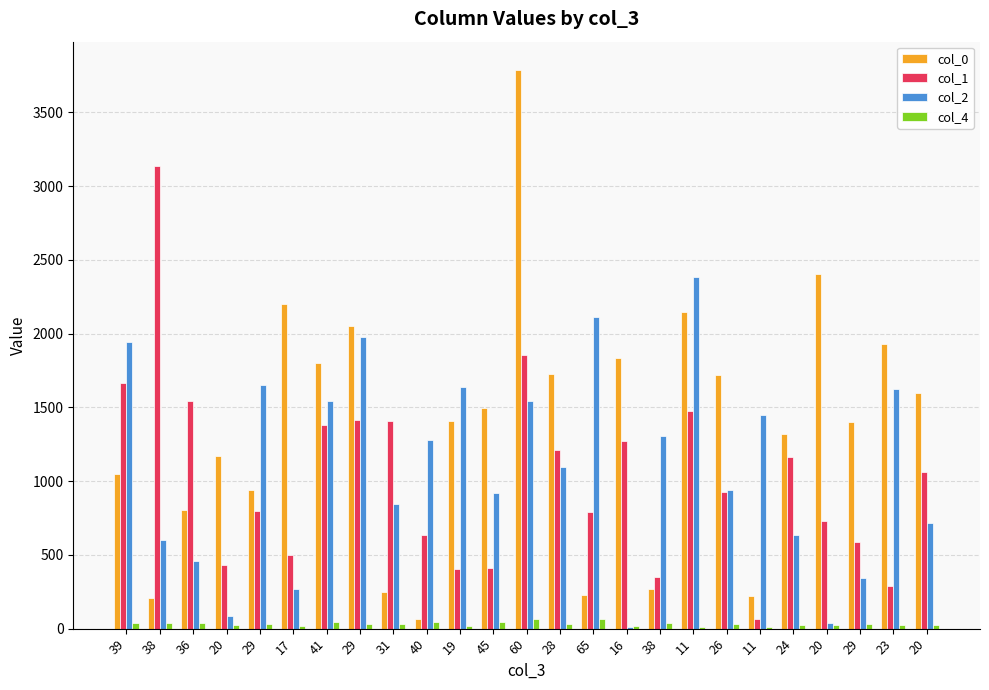

Reading left to right, what are all the values shown in this chart?

col_0: 39=1046.0	38=207.0	36=803.0	20=1172.0	29=938.0	17=2199.0	41=1802.0	29=2053.0	31=251.0	40=64.0	19=1406.0	45=1498.0	60=3789.0	28=1728.0	65=227.0	16=1837.0	38=271.0	11=2147.0	26=1717.0	11=222.0	24=1316.0	20=2407.0	29=1401.0	23=1930.0	20=1598.0
col_1: 39=1662.0	38=3139.0	36=1541.0	20=429.0	29=797.0	17=500.0	41=1383.0	29=1412.0	31=1405.0	40=636.0	19=401.0	45=410.0	60=1854.0	28=1214.0	65=793.0	16=1270.0	38=347.0	11=1477.0	26=929.0	11=62.0	24=1161.0	20=732.0	29=590.0	23=289.0	20=1061.0
col_2: 39=1942.0	38=602.0	36=456.0	20=88.0	29=1653.0	17=266.0	41=1541.0	29=1976.0	31=843.0	40=1278.0	19=1640.0	45=919.0	60=1541.0	28=1094.0	65=2110.0	16=10.0	38=1306.0	11=2384.0	26=937.0	11=1449.0	24=637.0	20=39.0	29=346.0	23=1626.0	20=713.0
col_4: 39=41.0	38=41.0	36=39.0	20=21.5	29=31.0	17=18.5	41=43.0	29=30.5	31=32.0	40=42.0	19=20.0	45=46.0	60=63.0	28=30.0	65=68.0	16=18.5	38=39.0	11=13.5	26=28.5	11=13.5	24=26.0	20=21.5	29=31.5	23=24.5	20=21.5